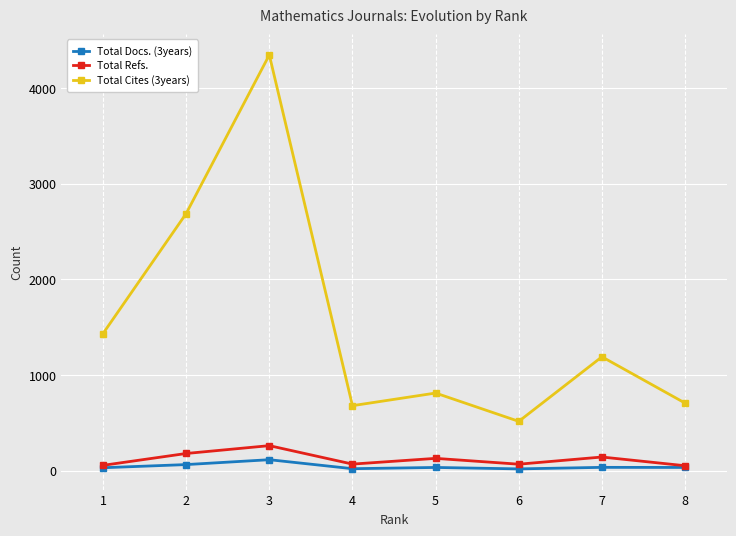

Which series has the widest spread of values?

Total Cites (3years)